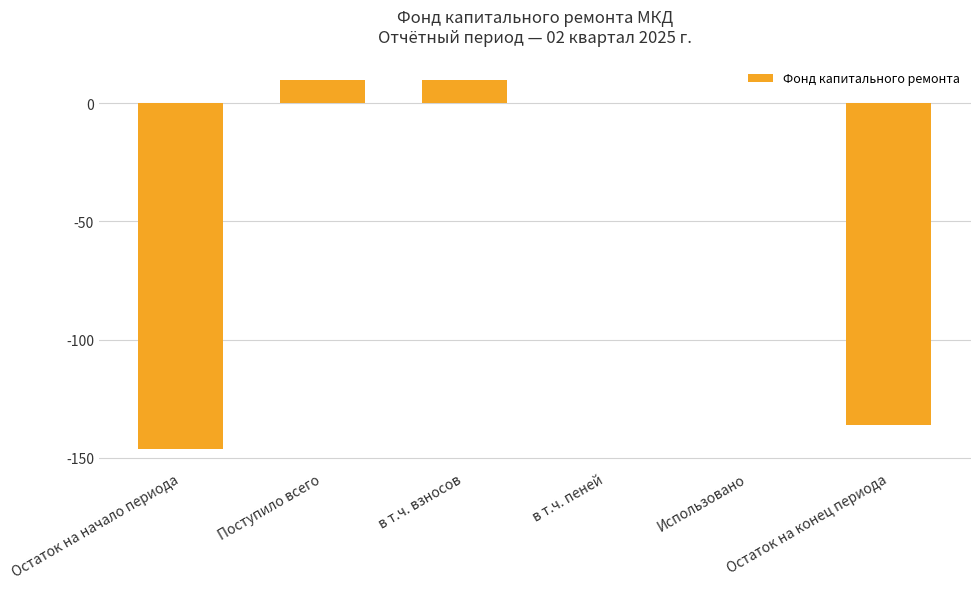

What is the approximate value at в т.ч. взносов?

10.0